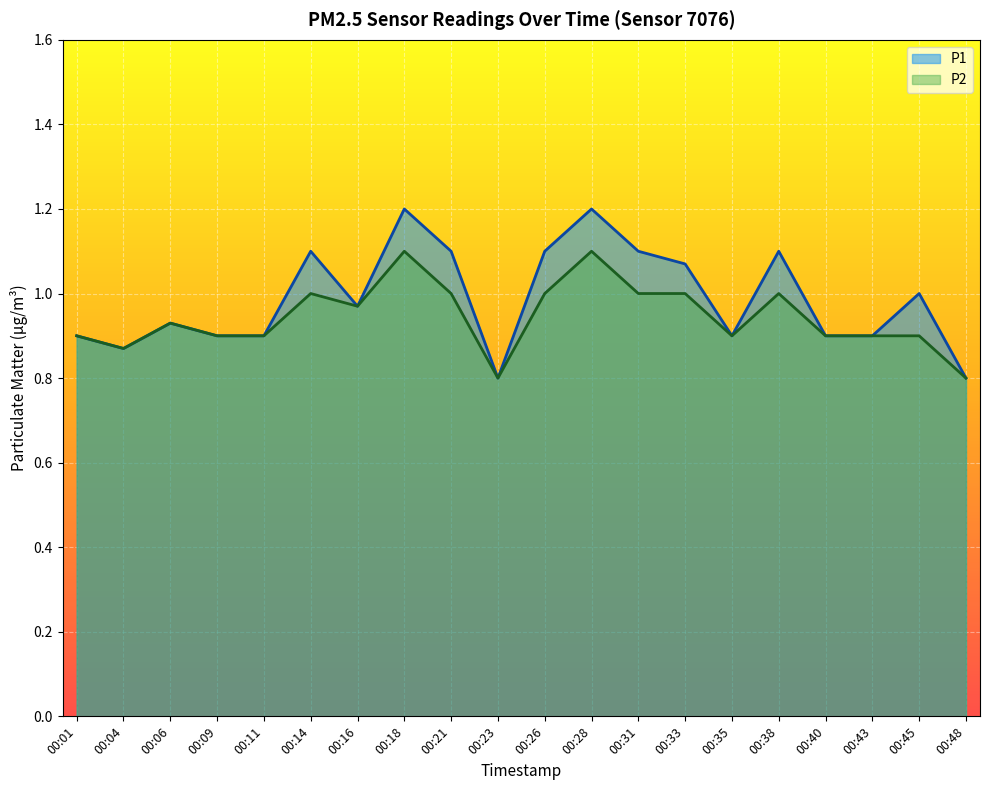

Reading right to left, what are all the values shown in this chart?

P1: 00:48=0.8	00:45=1.0	00:43=0.9	00:40=0.9	00:38=1.1	00:35=0.9	00:33=1.1	00:31=1.1	00:28=1.2	00:26=1.1	00:23=0.8	00:21=1.1	00:18=1.2	00:16=1.0	00:14=1.1	00:11=0.9	00:09=0.9	00:06=0.9	00:04=0.9	00:01=0.9
P2: 00:48=0.8	00:45=0.9	00:43=0.9	00:40=0.9	00:38=1.0	00:35=0.9	00:33=1.0	00:31=1.0	00:28=1.1	00:26=1.0	00:23=0.8	00:21=1.0	00:18=1.1	00:16=1.0	00:14=1.0	00:11=0.9	00:09=0.9	00:06=0.9	00:04=0.9	00:01=0.9